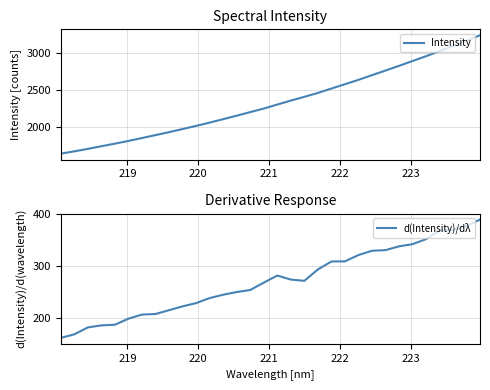

At how many categories does at least one series exceed 3205?

1